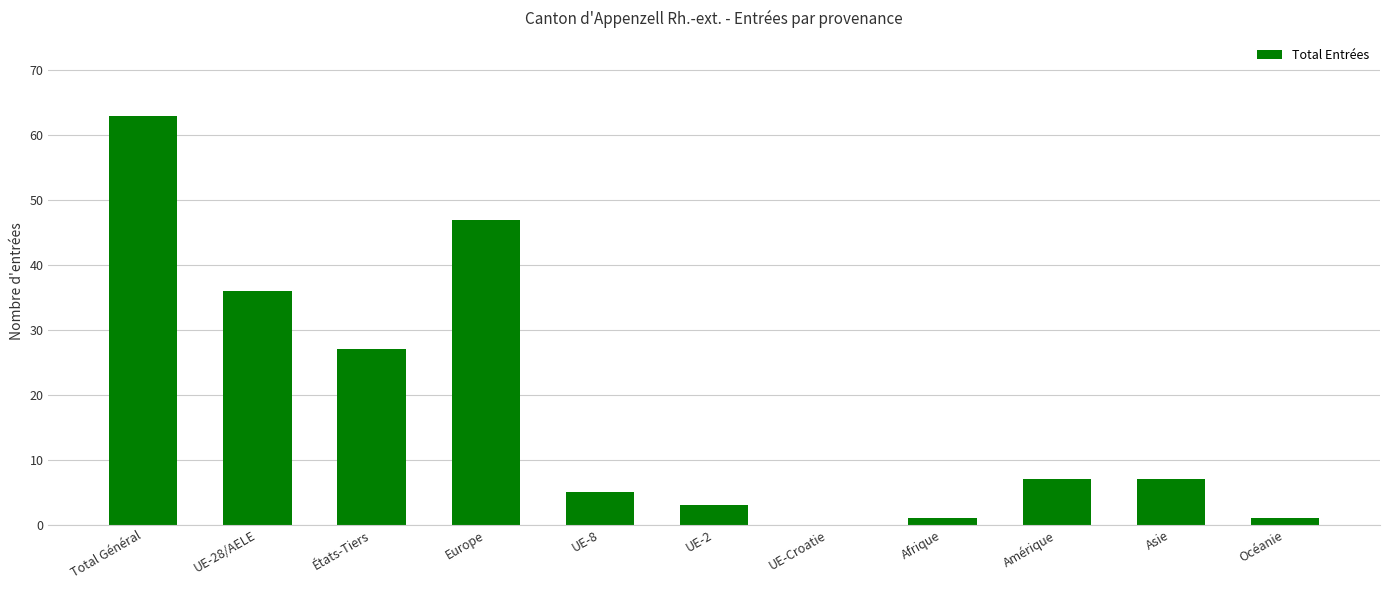

Reading right to left, extract all data points from this chart.

1	7	7	1	0	3	5	47	27	36	63